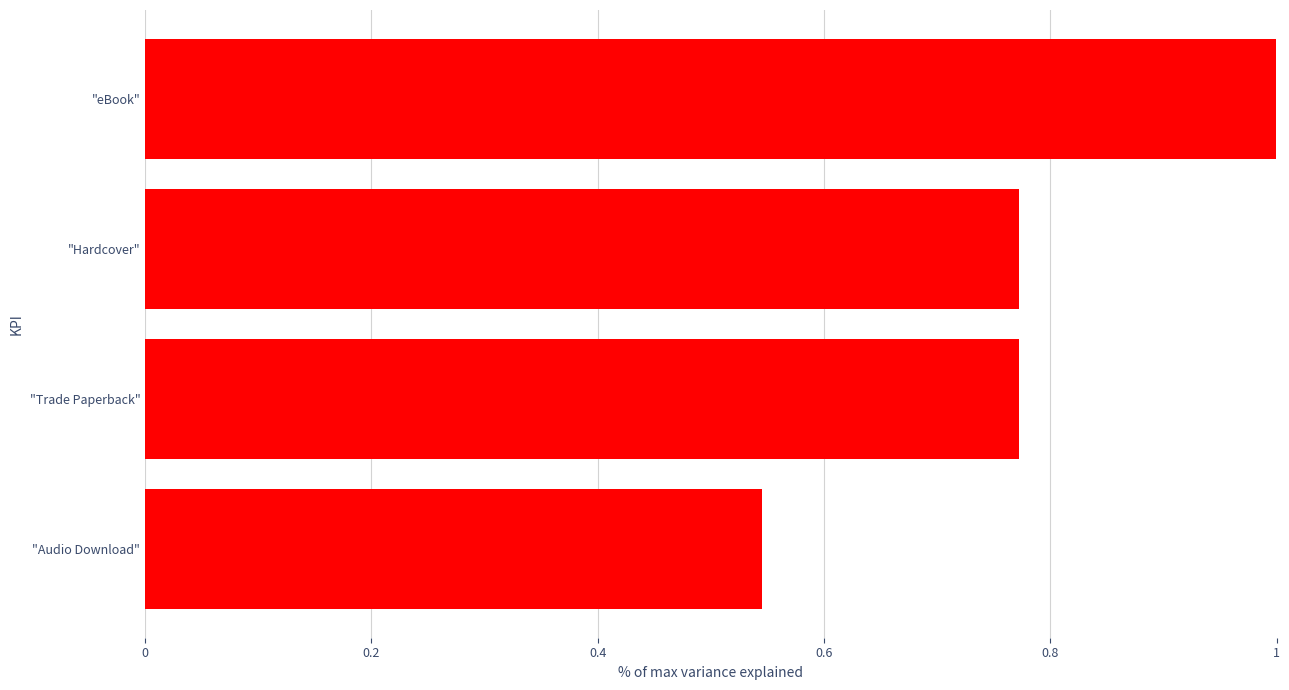

What is the sum of the values at "Trade Paperback" and "Audio Download"?

1.3